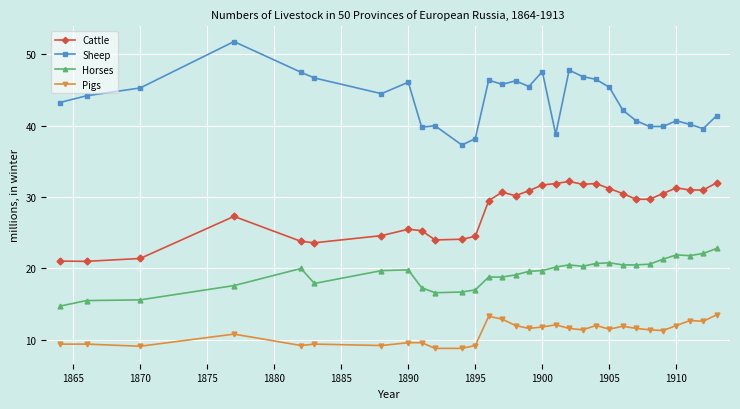

How many lines are shown in the chart?

4